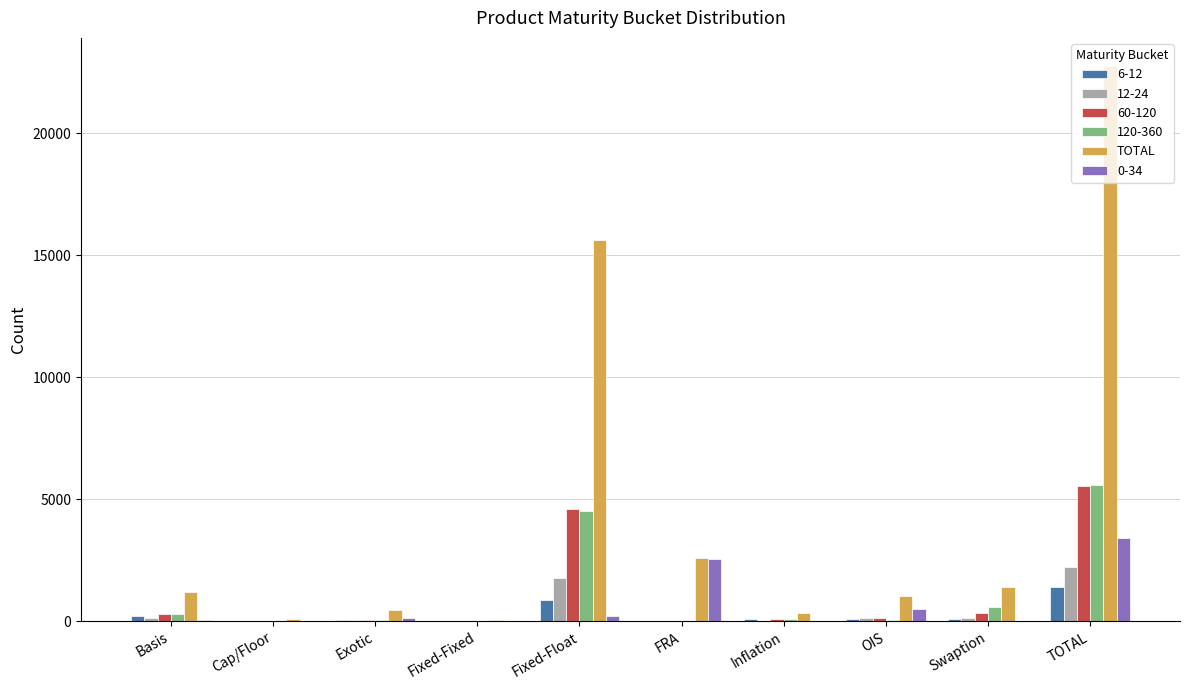

Is it true that 6-12 equals 1416 at TOTAL?

True